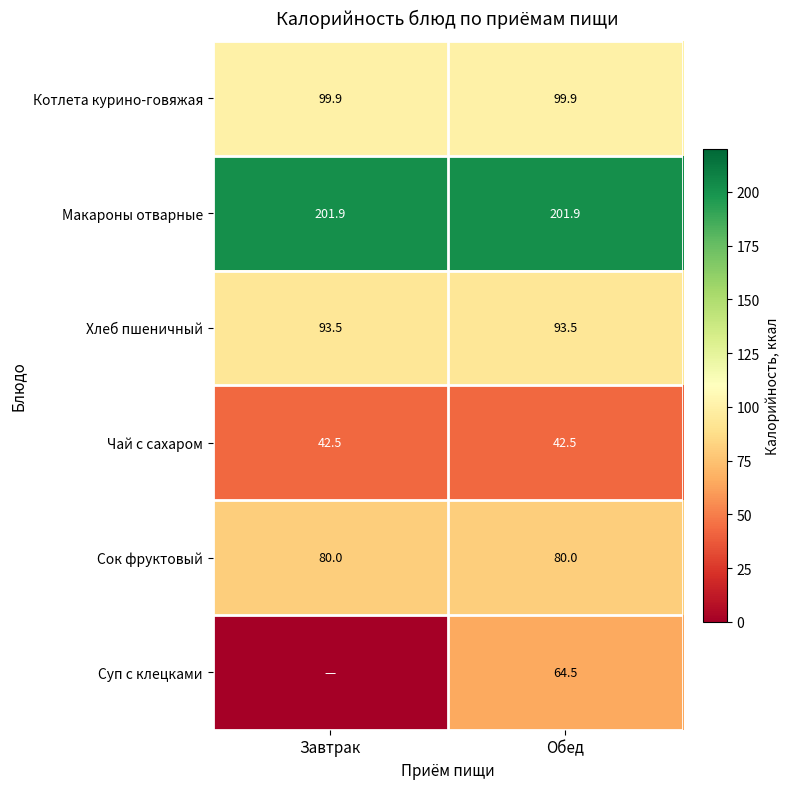

What is the lowest value of the Чай с сахаром series?

42.5